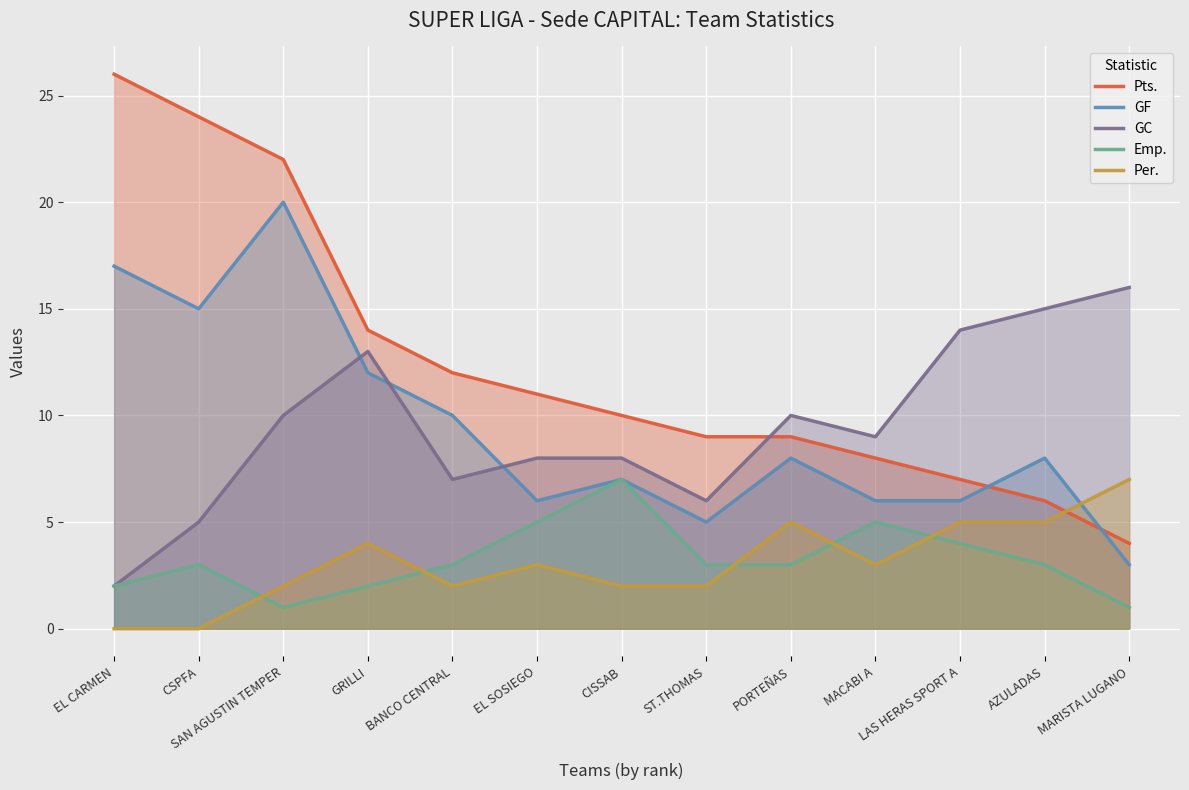

True or false: GF and Emp. intersect in this chart.

False